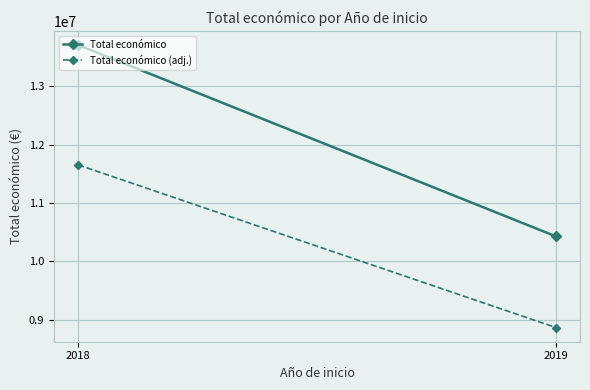

How many lines are shown in the chart?

2